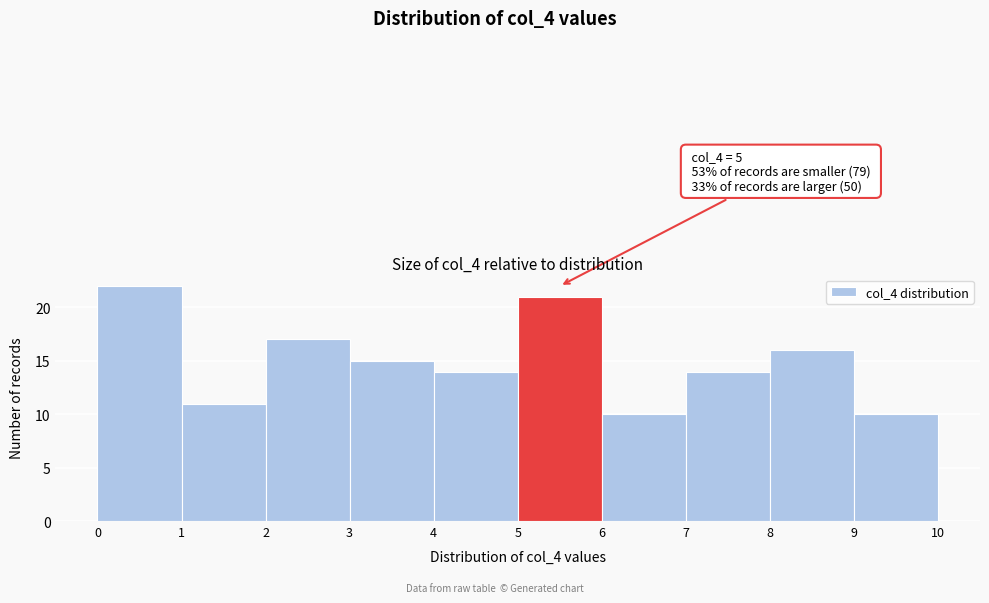

Over which range of the x-axis is the bar tallest?

0 to 1